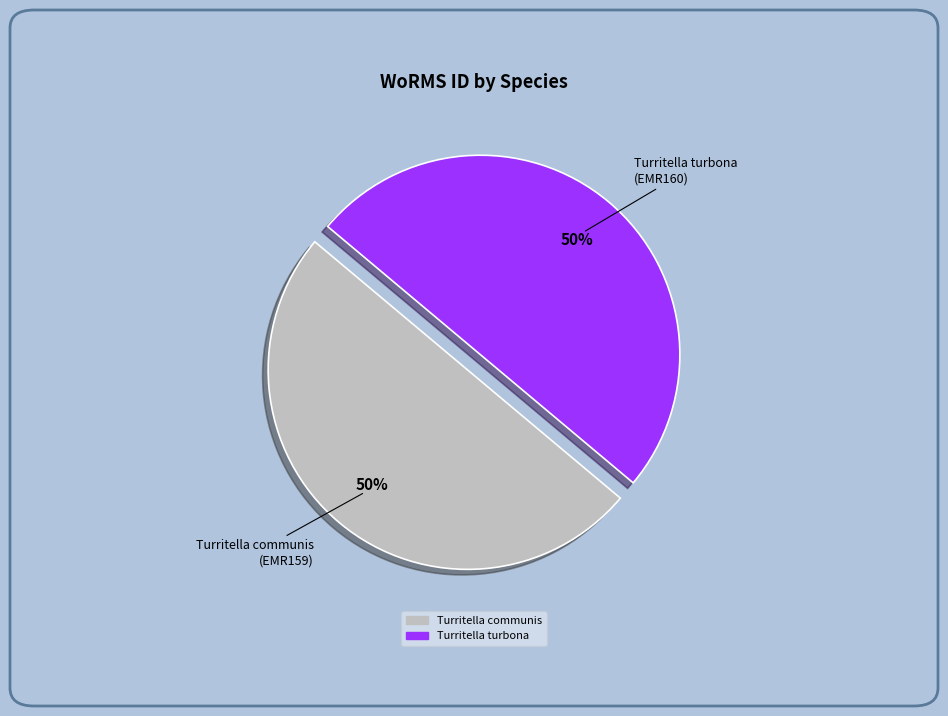

To the nearest percent, what is the average slice percentage?

50%